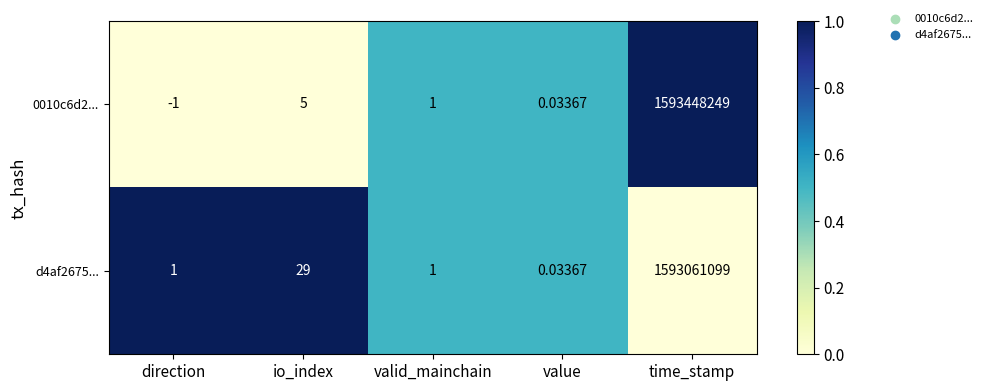

At which label is d4af2675... closest to 796530549?

io_index